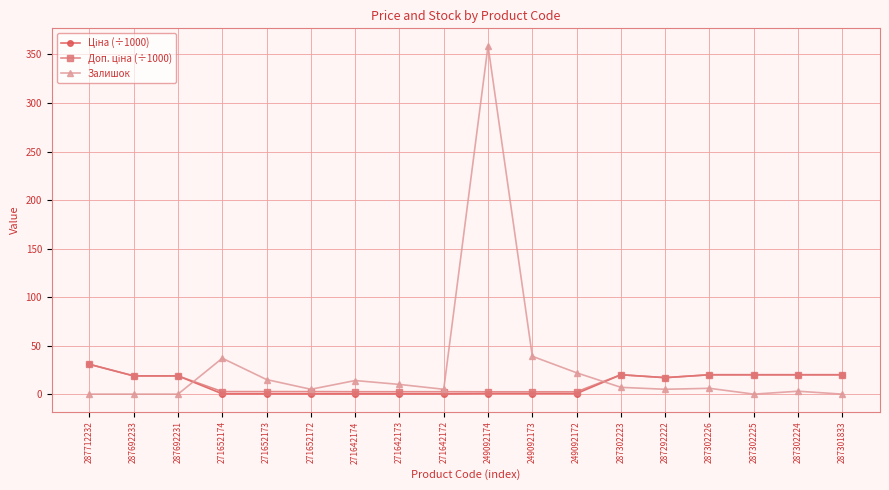

True or false: Залишок has a value of 0.0 at 287301833.

True